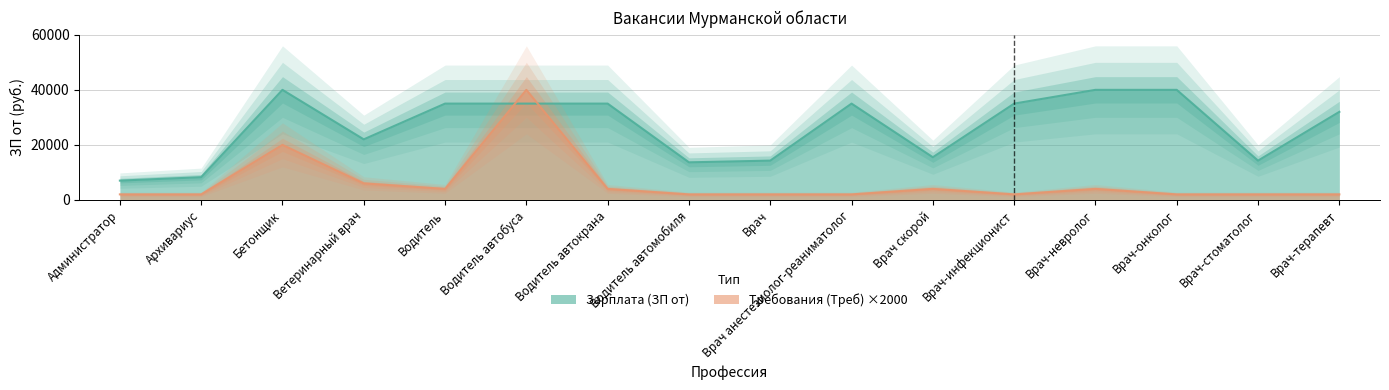

How many series are shown in this chart?

2